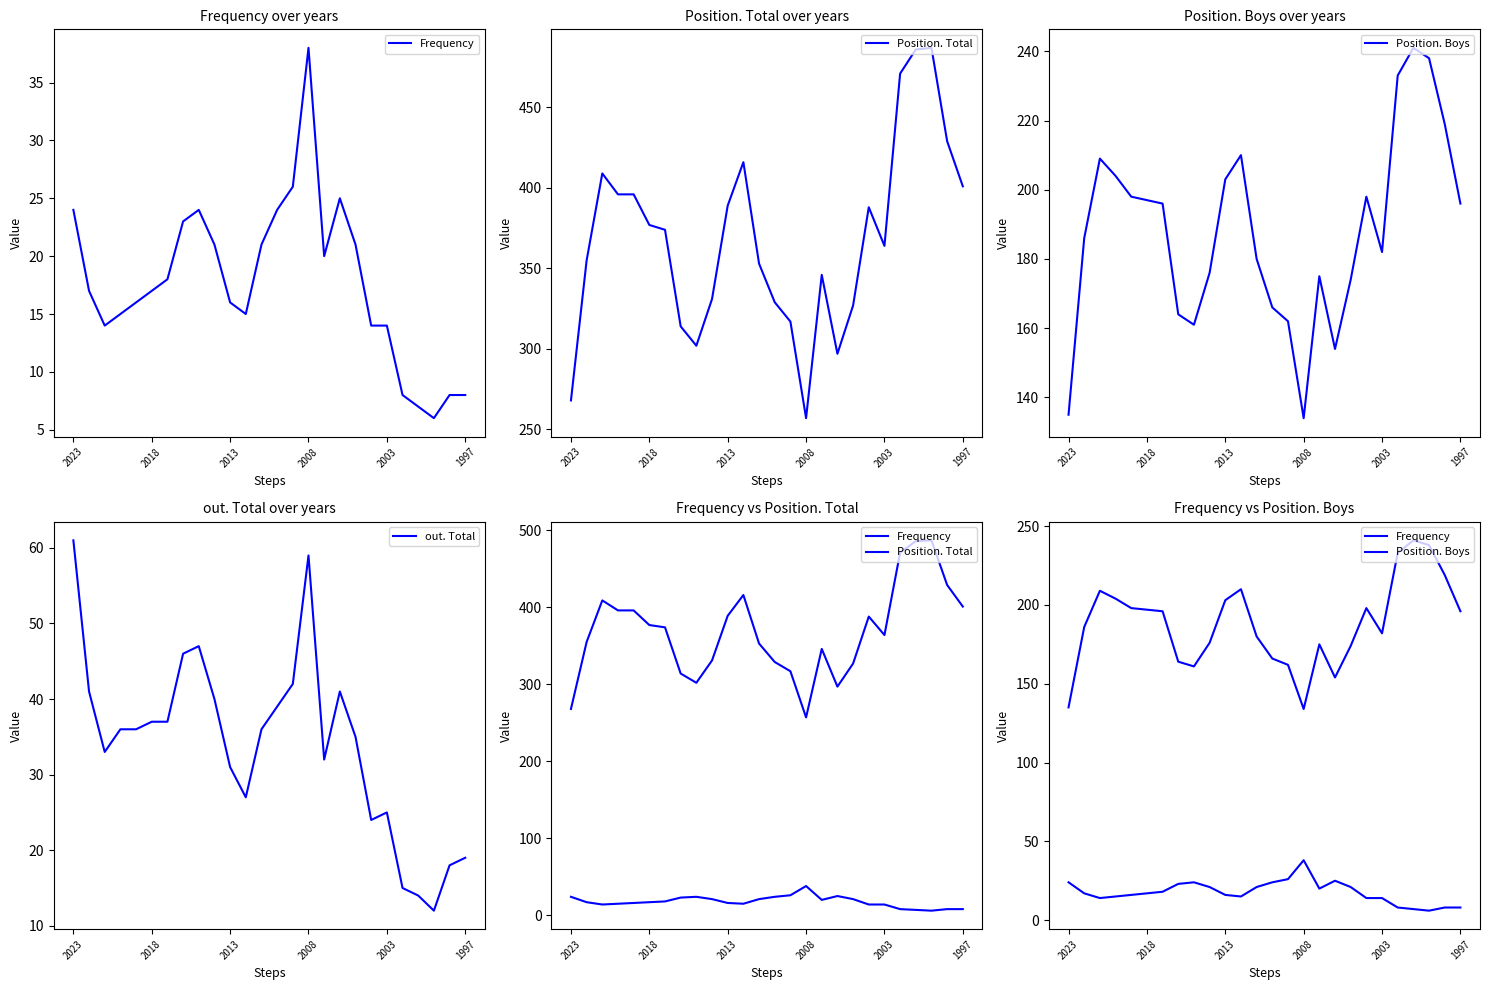

True or false: Position. Total has a value of 70 at 7.

False